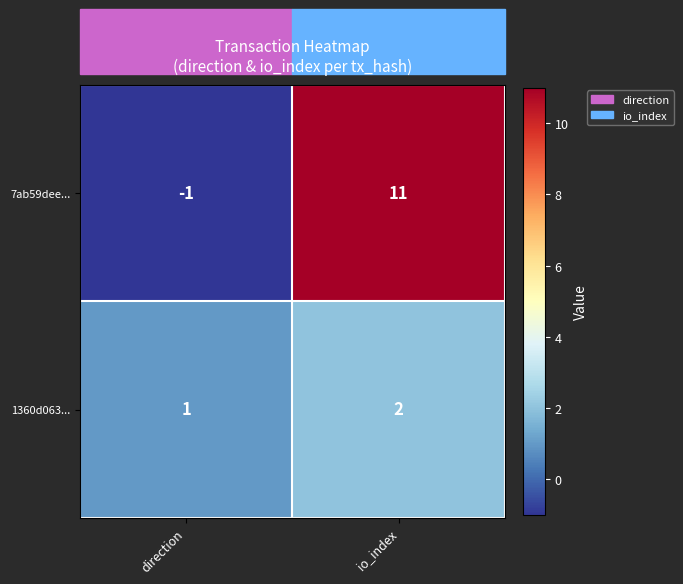

What is the difference between the highest and lowest values at io_index?

9